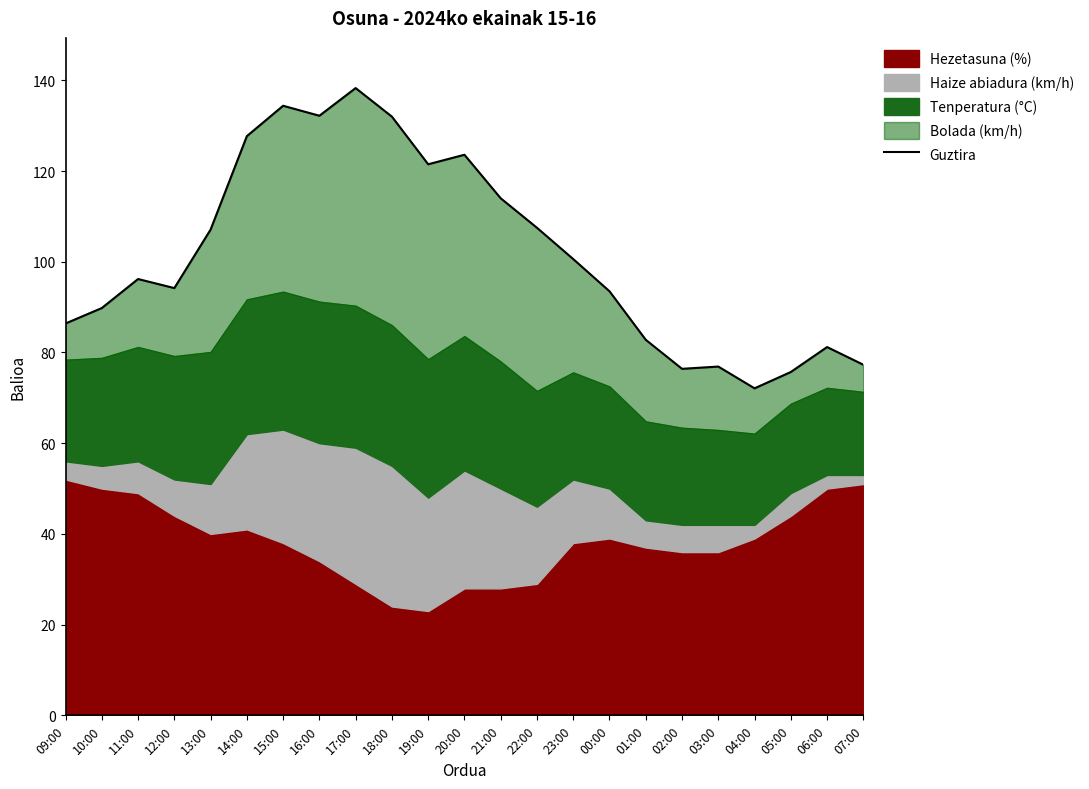

List the labels in order of value, smallest first.

04:00, 05:00, 02:00, 03:00, 07:00, 06:00, 01:00, 09:00, 10:00, 00:00, 12:00, 11:00, 23:00, 13:00, 22:00, 21:00, 19:00, 20:00, 14:00, 18:00, 16:00, 15:00, 17:00